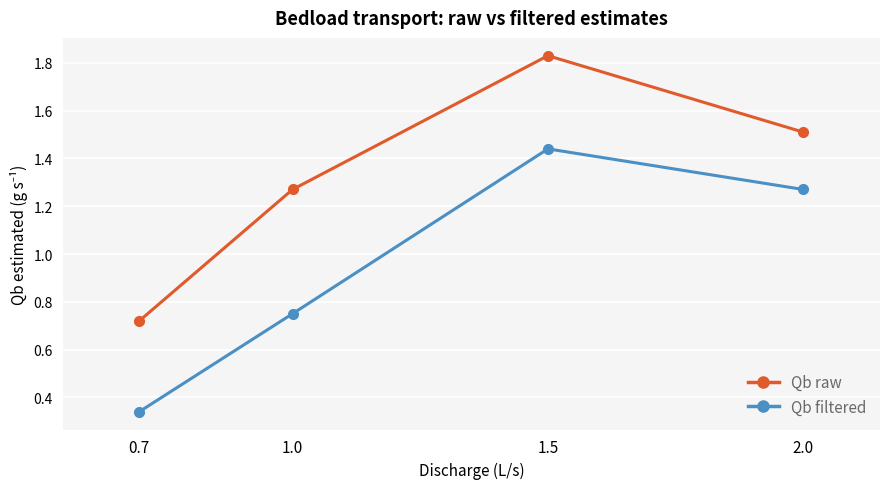

Is it true that Qb raw equals 0.6 at 2.0?

False